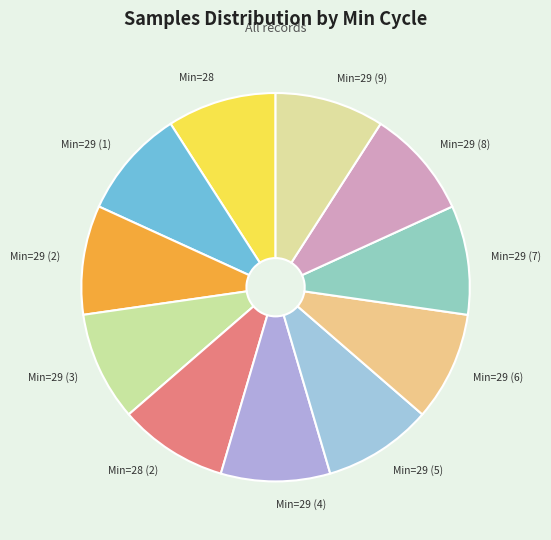

Combined, do Min=29 (8) and Min=29 (3) account for over 50%?

No